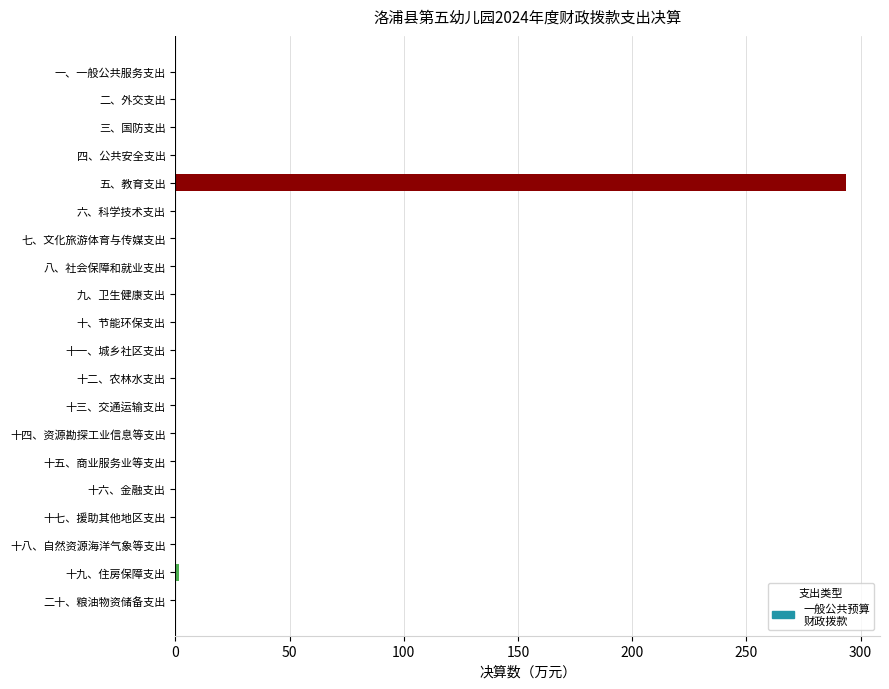

The chart shows a value of 0.0 at 十、节能环保支出. True or false?

True